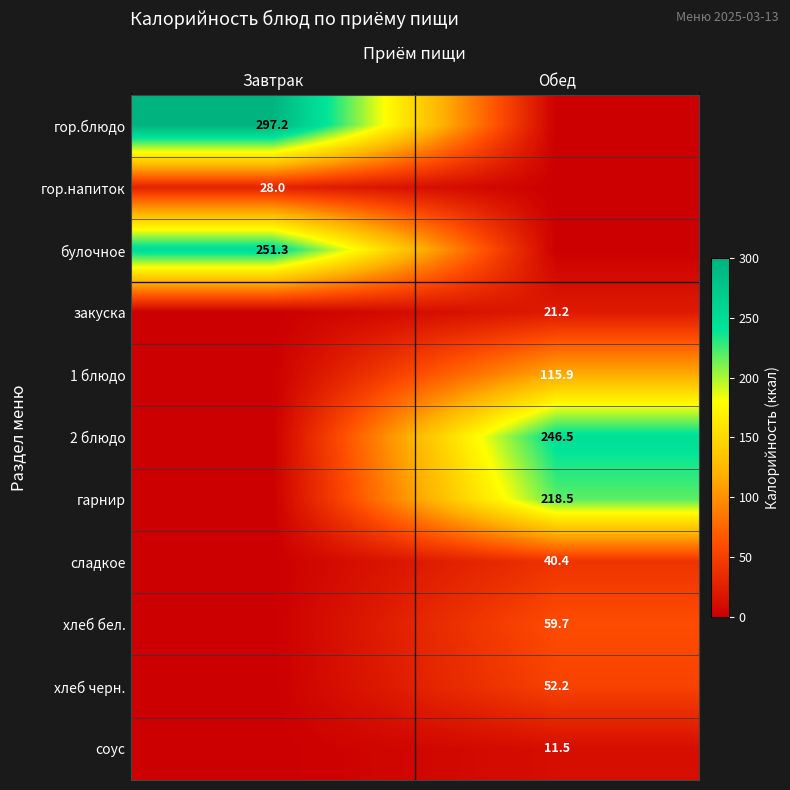

At how many categories does at least one series exceed 189?

2